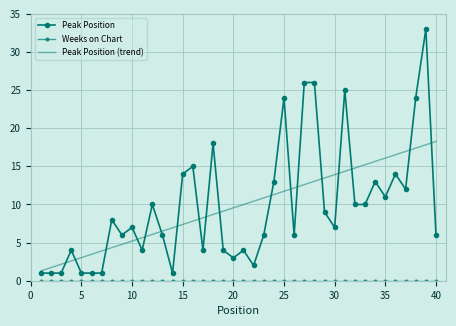

Which series has the largest total across all categories?

Peak Position (trend)